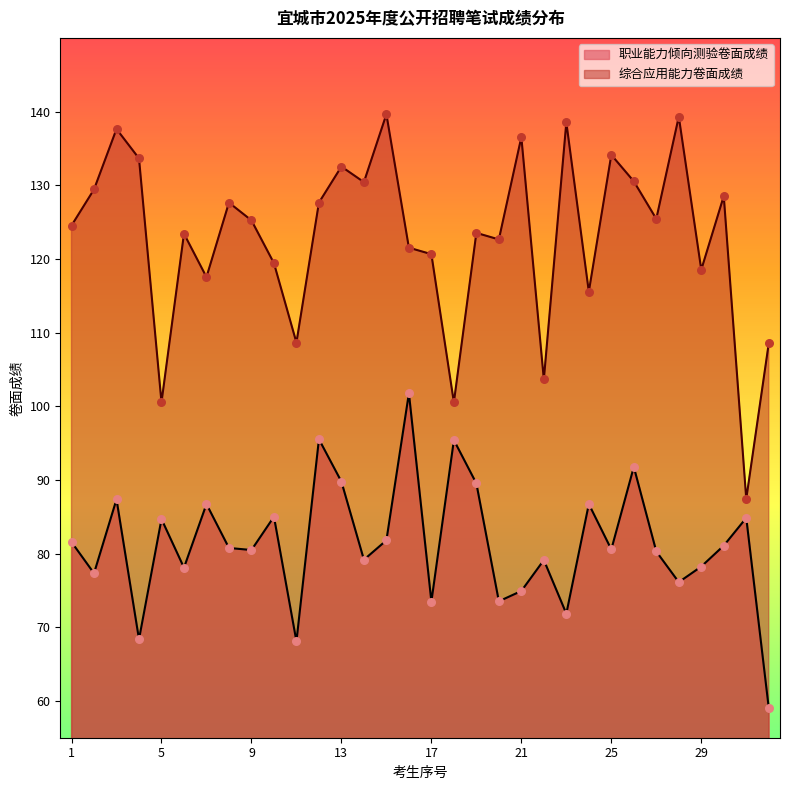

Which series contains the highest Y value?

综合应用能力卷面成绩